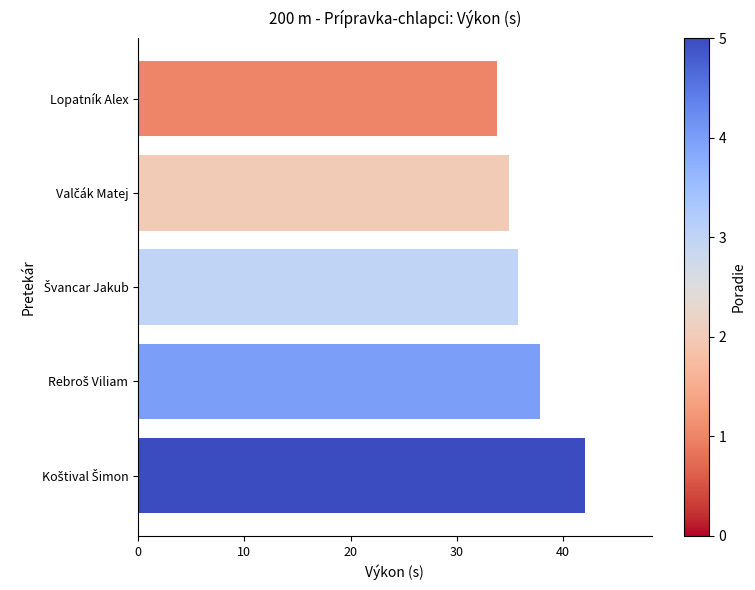

What is the average value?

36.8